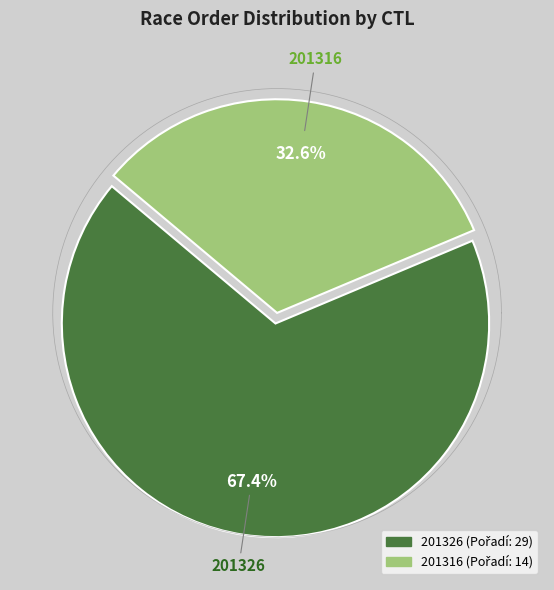

How many slices are in this pie chart?

2